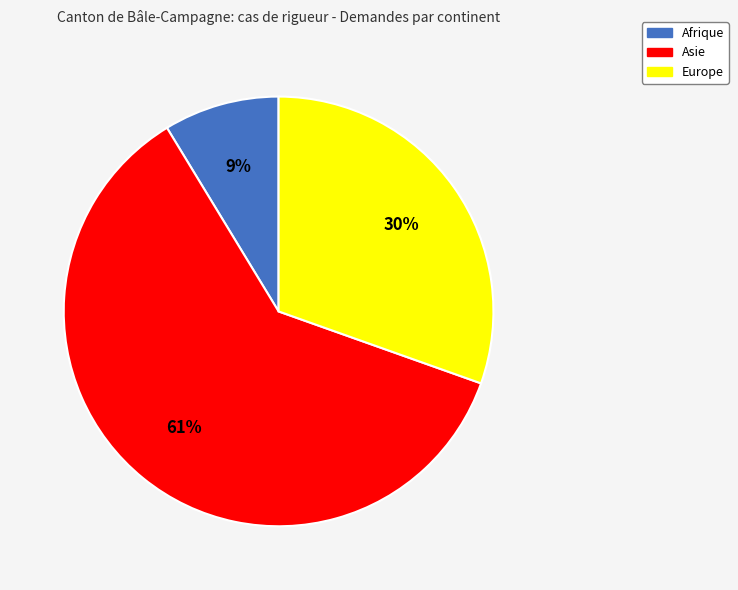

Is the sum of Afrique and Europe greater than half?

No